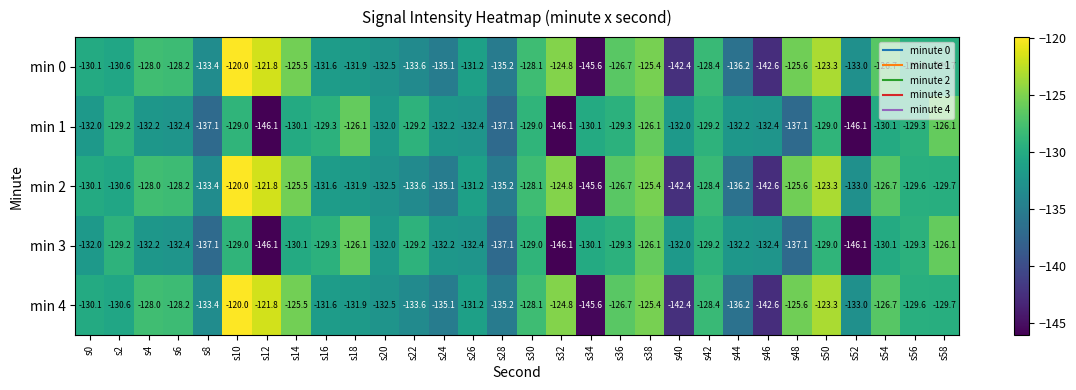

What is the maximum value shown in the chart?

-120.0